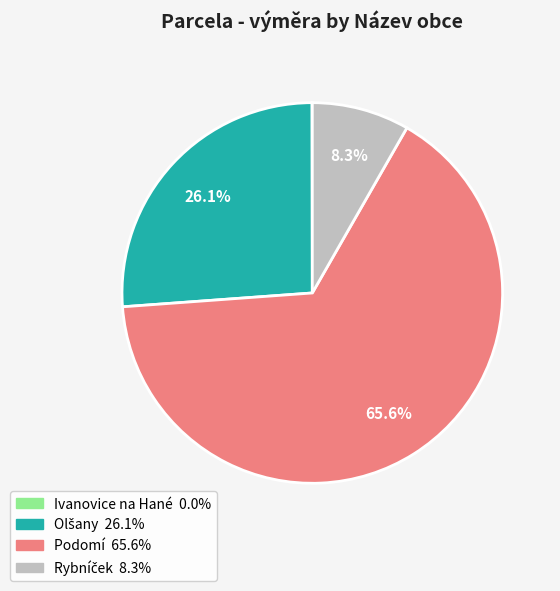

Is there any slice that represents more than half of the pie?

Yes